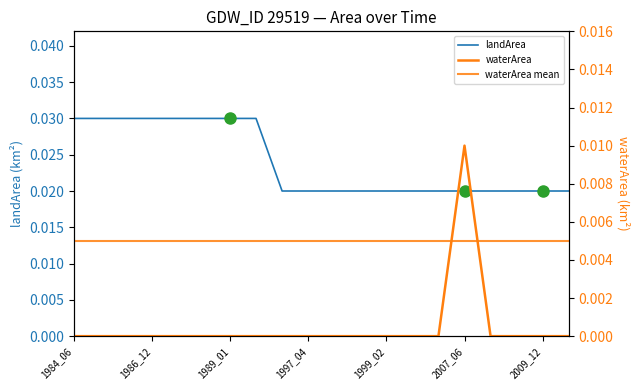

Which series has the largest range (max minus min)?

waterArea